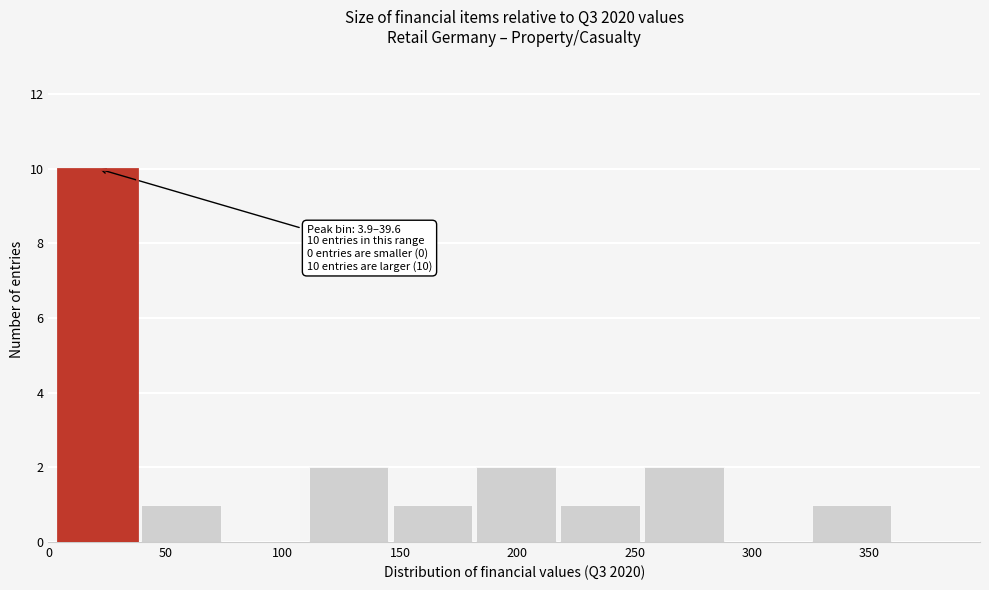

Which range on the x-axis has the tallest bar?

5 to 40